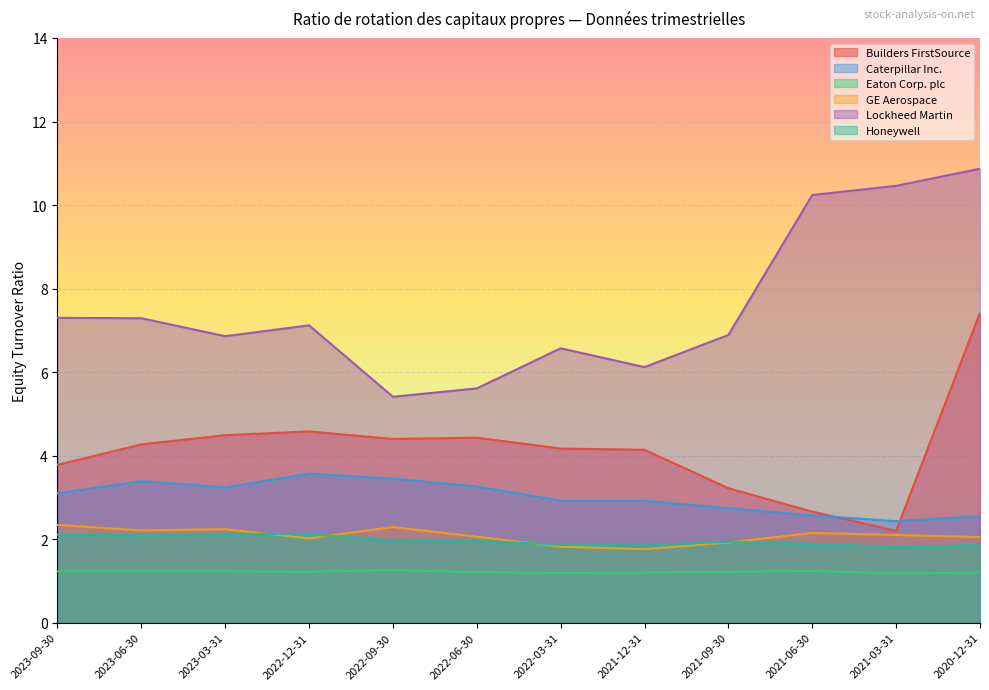

True or false: Eaton Corp. plc and Caterpillar Inc. cross at least once.

False